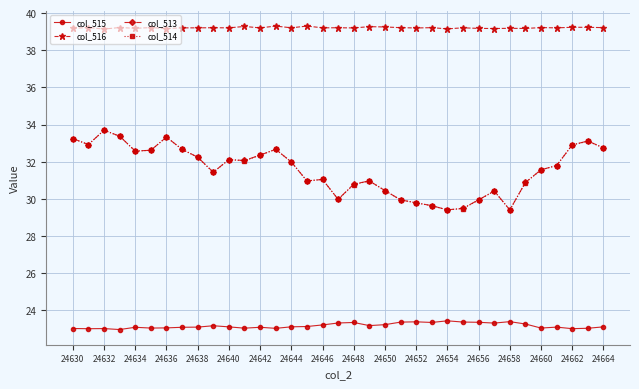

True or false: col_516 has more than 1 interior local peaks.

True